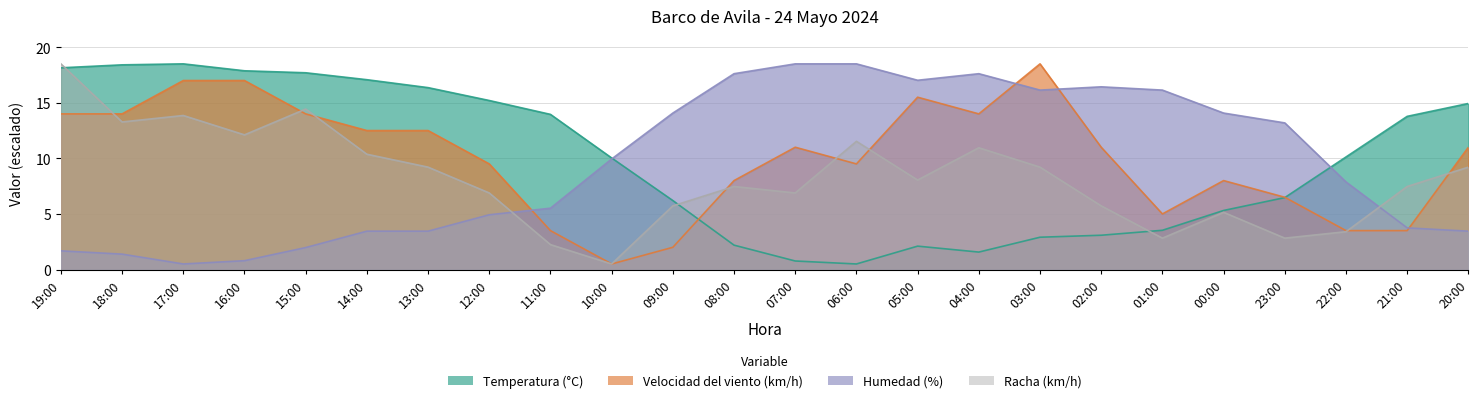

What is the label of the 18th point from the left?

02:00